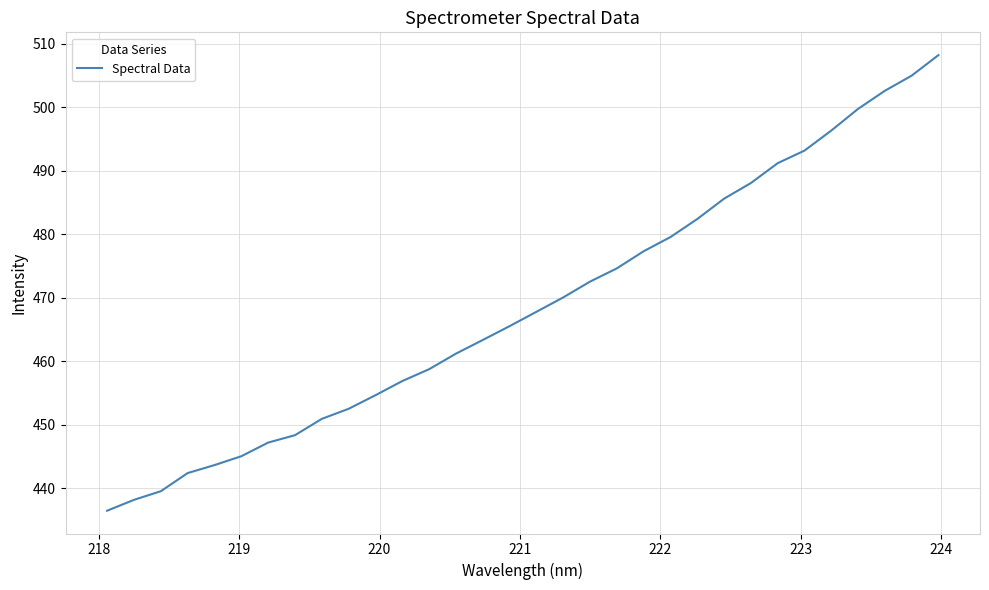

How many lines are shown in the chart?

1